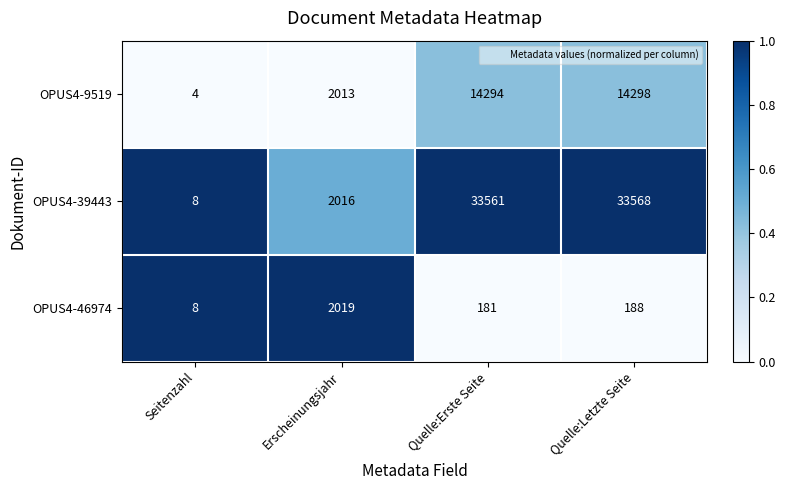

How many categories are shown in the chart?

4